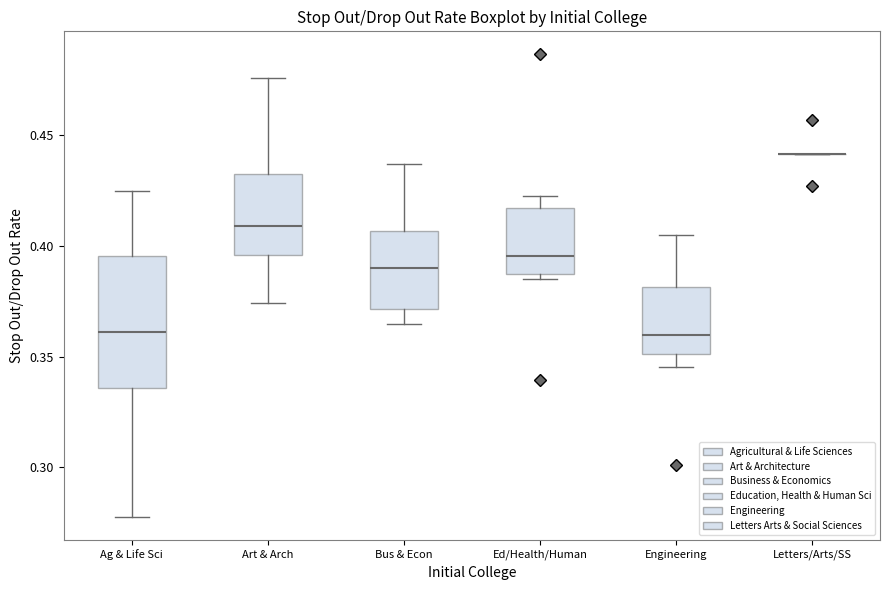

Reading left to right, read every box against the y-axis: the position of its median line, the range the box covers, and the ends of its whiskers. The values are not printed on the chart, so give them approximately, as read against the axis.

Ag & Life Sci: median 0.360, box 0.335 to 0.395, whiskers 0.280 to 0.425
Art & Arch: median 0.410, box 0.395 to 0.430, whiskers 0.375 to 0.475
Bus & Econ: median 0.390, box 0.370 to 0.405, whiskers 0.365 to 0.435
Ed/Health/Human: median 0.395, box 0.385 to 0.415, whiskers 0.385 (just below the box's lower edge) to 0.420
Engineering: median 0.360, box 0.350 to 0.380, whiskers 0.345 to 0.405
Letters/Arts/SS: box collapsed to a line at 0.440, whiskers 0.440 to 0.440